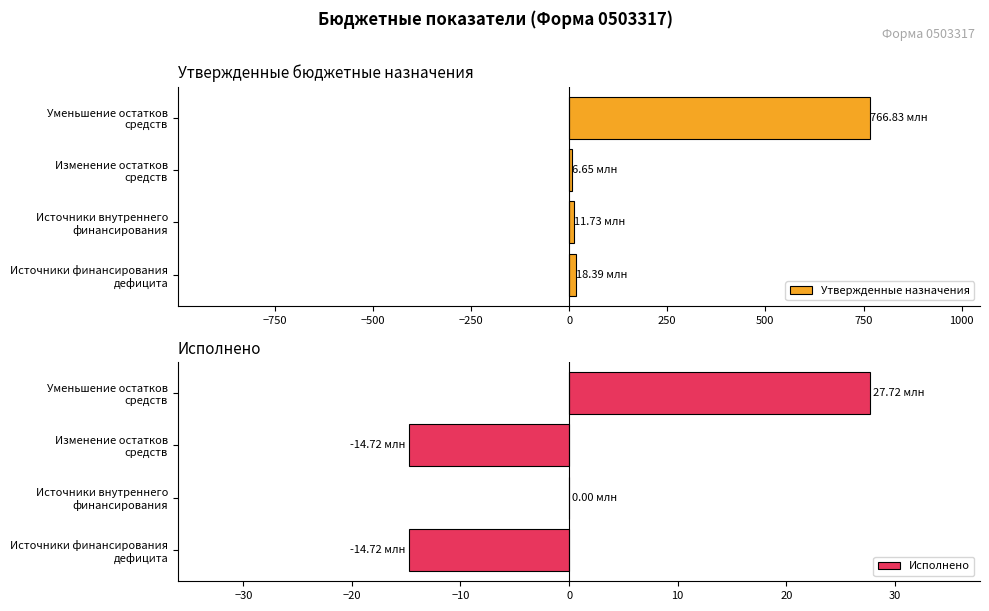

What is the average value of the Исполнено series?

-0.4